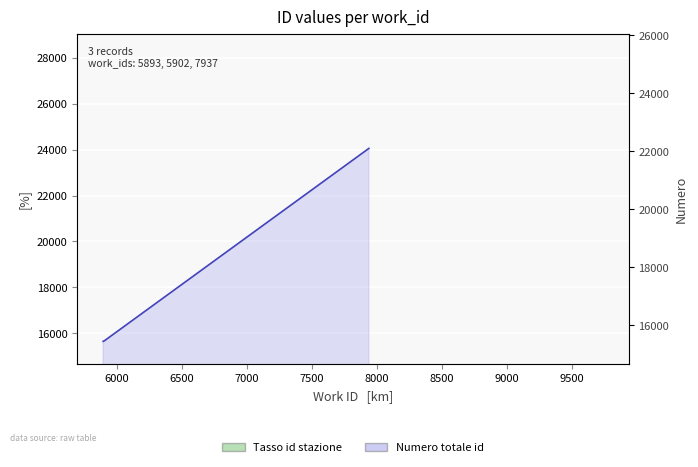

What is the average value?

18457